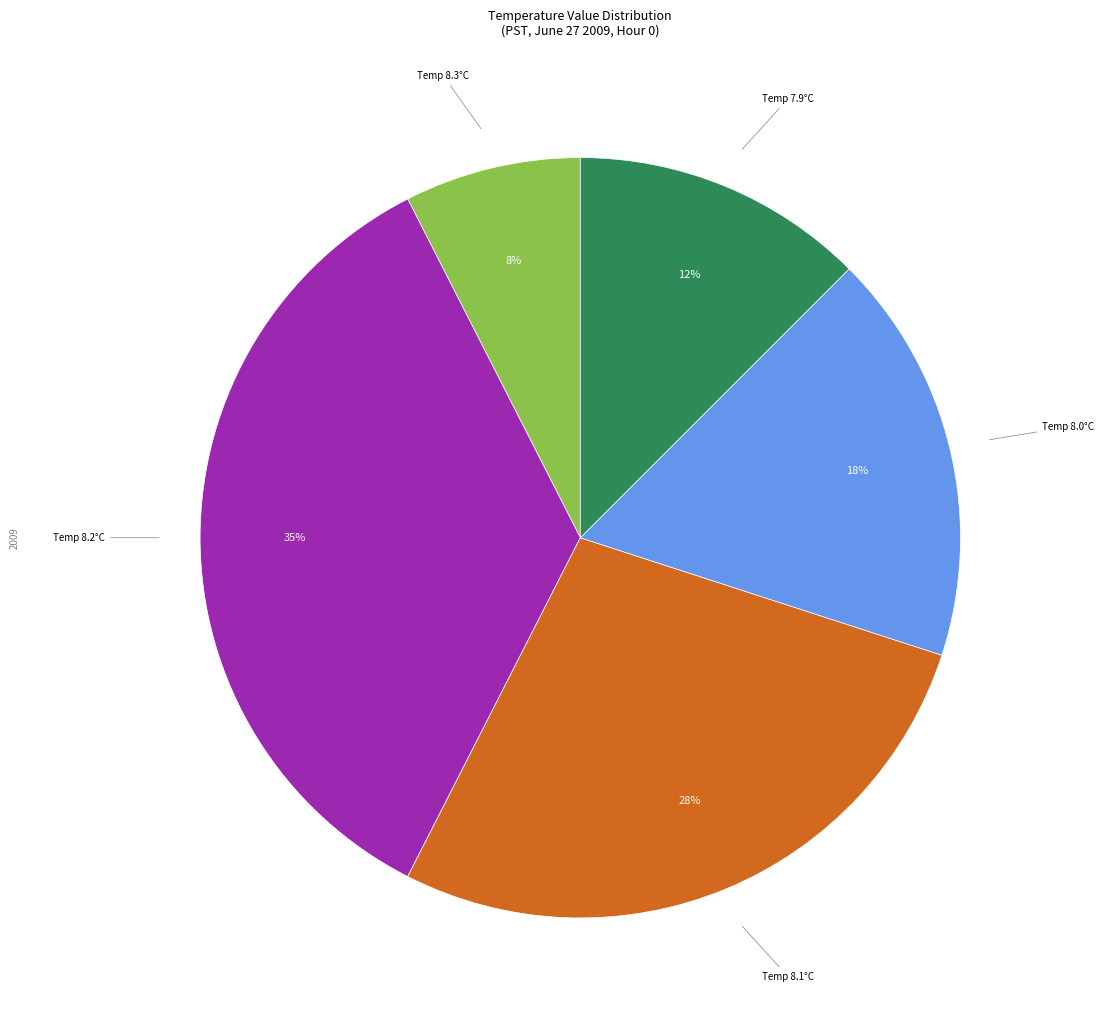

Is the sum of Temp 7.9°C and Temp 8.1°C greater than half?

No